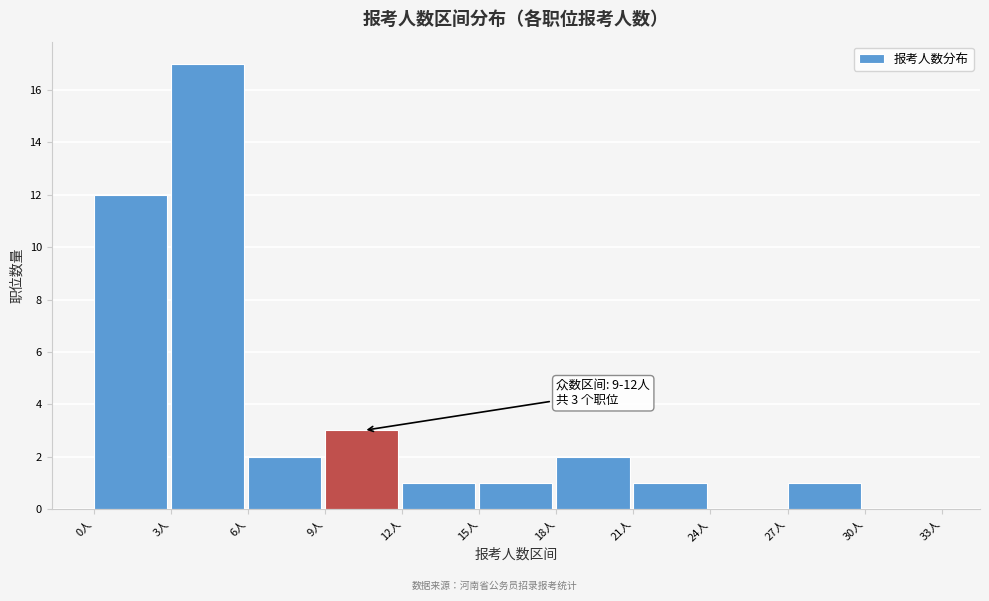

Over which range of the x-axis is the bar tallest?

3 to 6